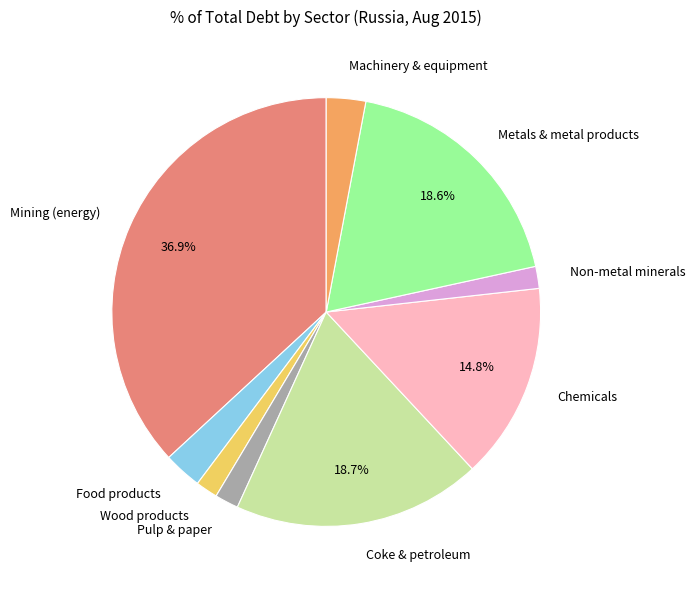

Is the sum of Wood products and Pulp & paper greater than half?

No